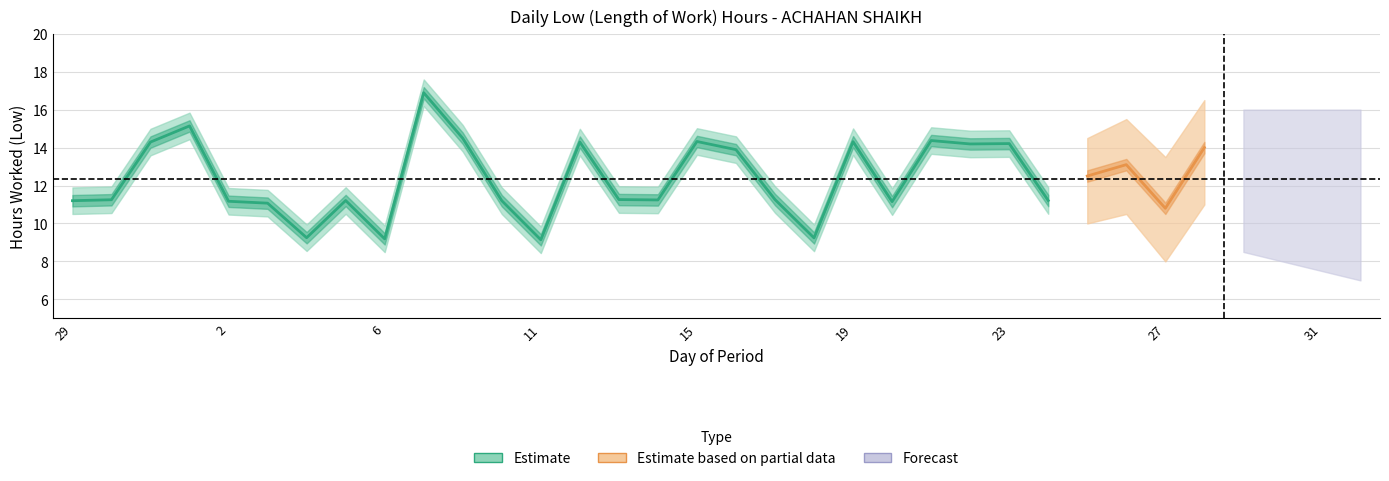

Where does the Low lower series first go above 10?

29